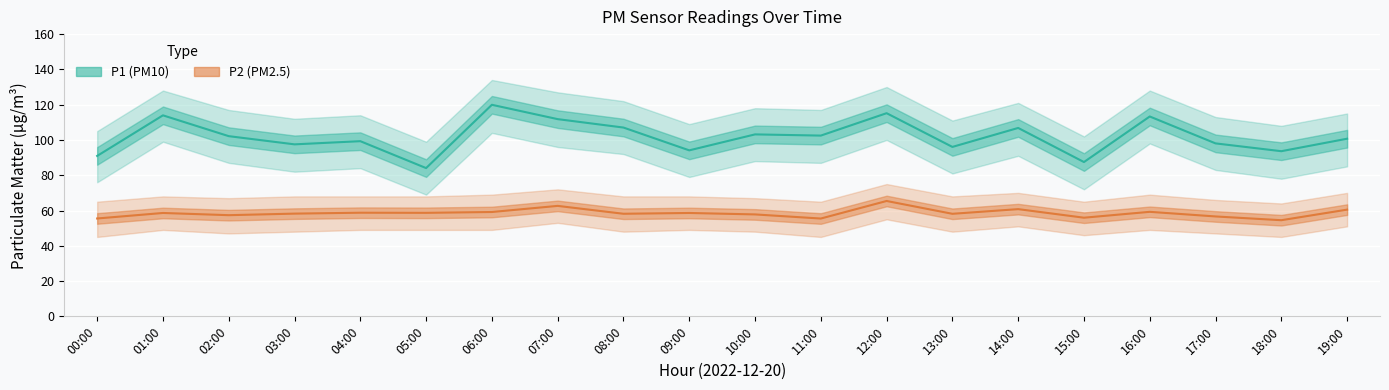

List the labels in order of P1 value, smallest first.

05:00, 15:00, 00:00, 18:00, 09:00, 13:00, 03:00, 17:00, 04:00, 19:00, 02:00, 11:00, 10:00, 14:00, 08:00, 07:00, 16:00, 01:00, 12:00, 06:00